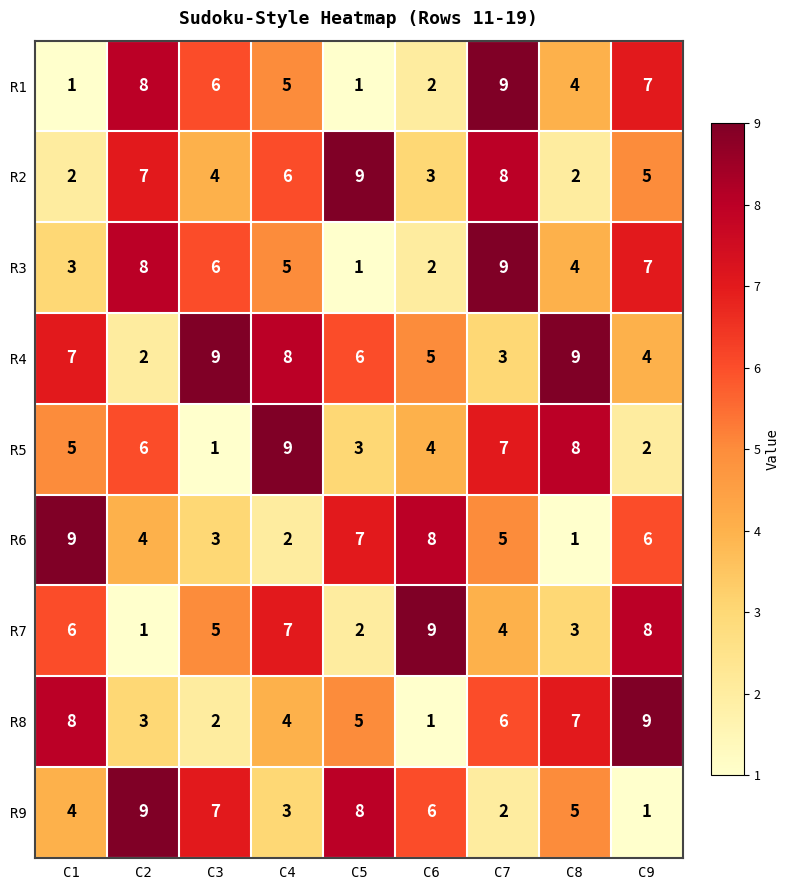

What is the spread (max minus min) of values at C8?

8